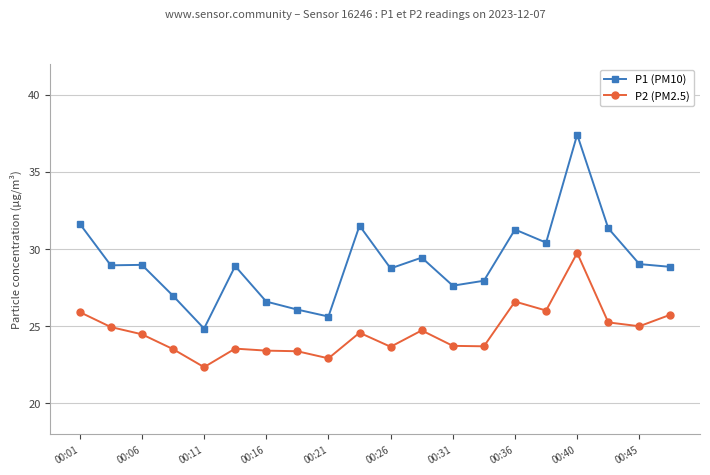

Which series has the largest range (max minus min)?

P1 (PM10)